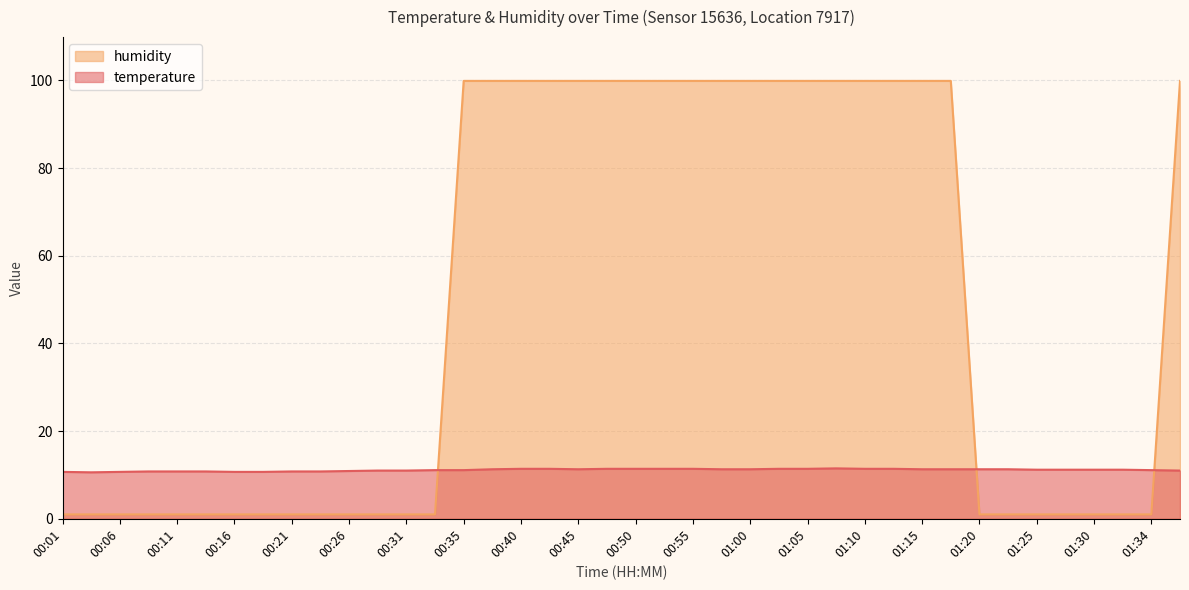

What is the difference between the maximum and minimum values in the temperature series?

0.9